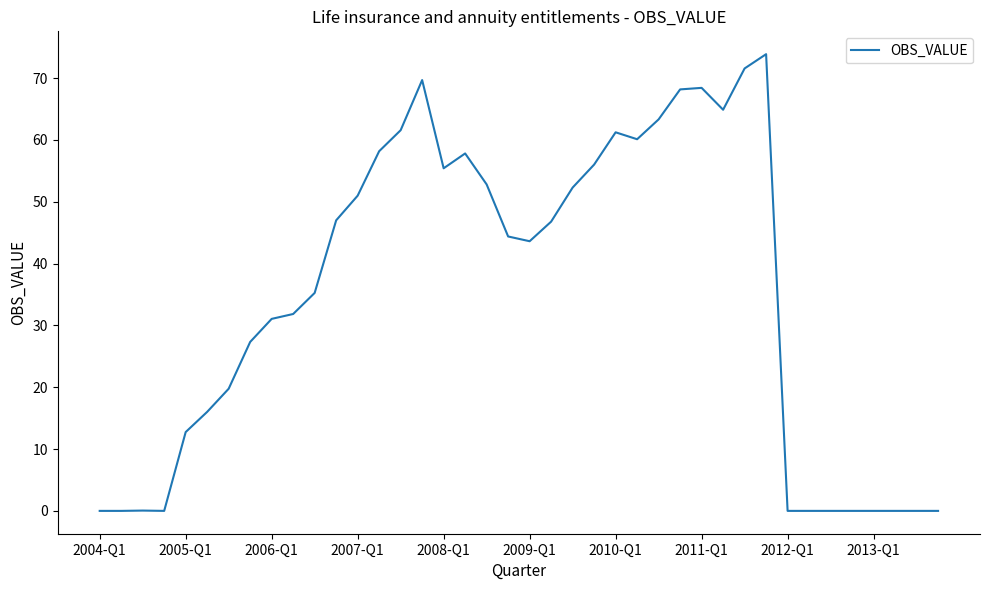

What is the difference between the maximum and minimum values?

73.9